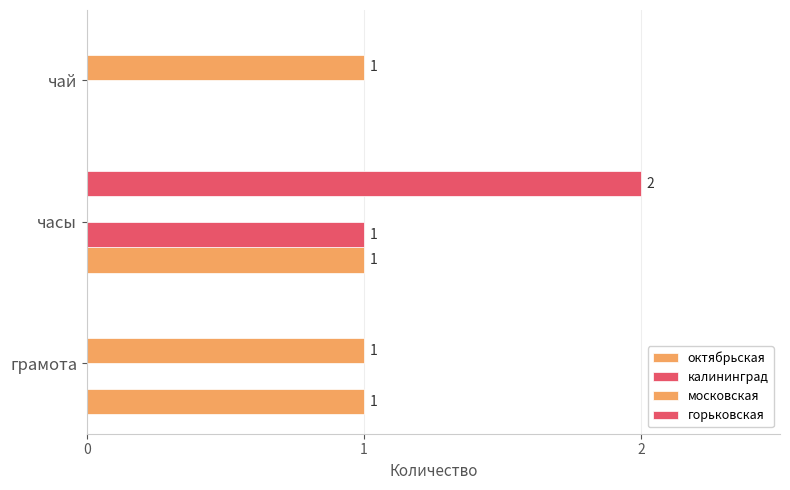

How many positive values does the горьковская series have?

1